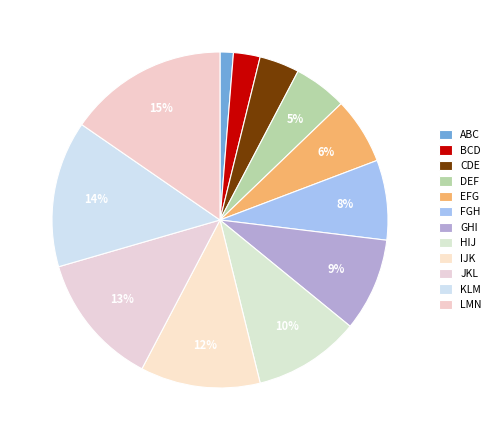

What is the smallest slice in the pie chart?

ABC